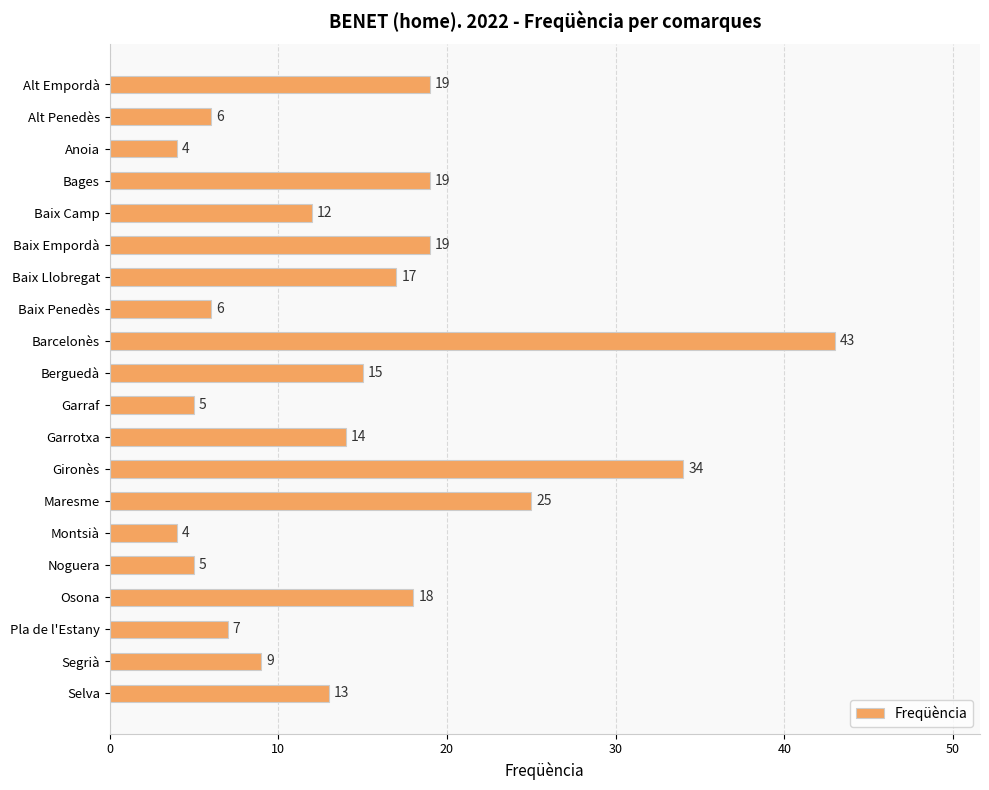

True or false: the data shows 14 at Maresme.

False